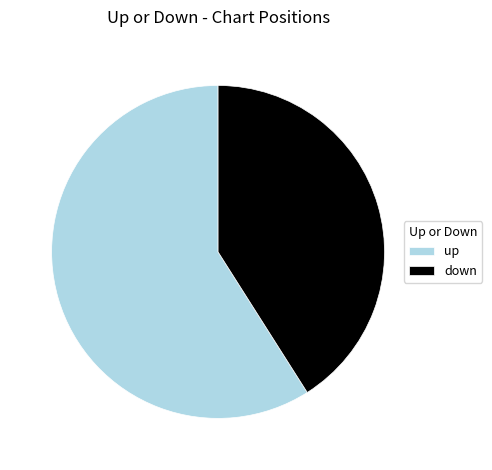

Count the number of slices in the pie.

2